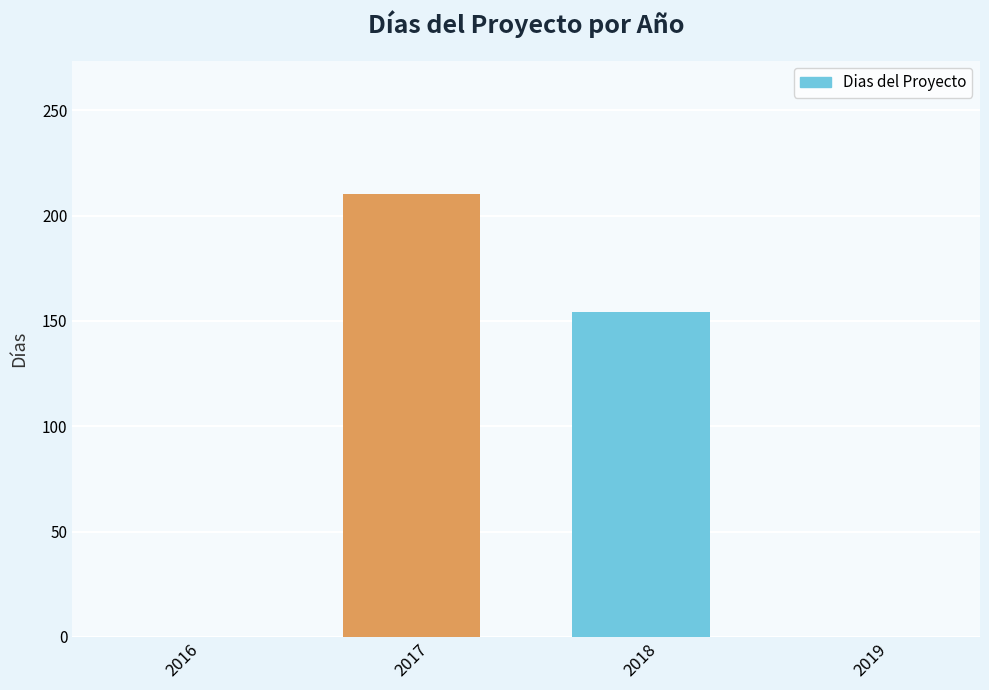

What is the sum of all values?

365.0